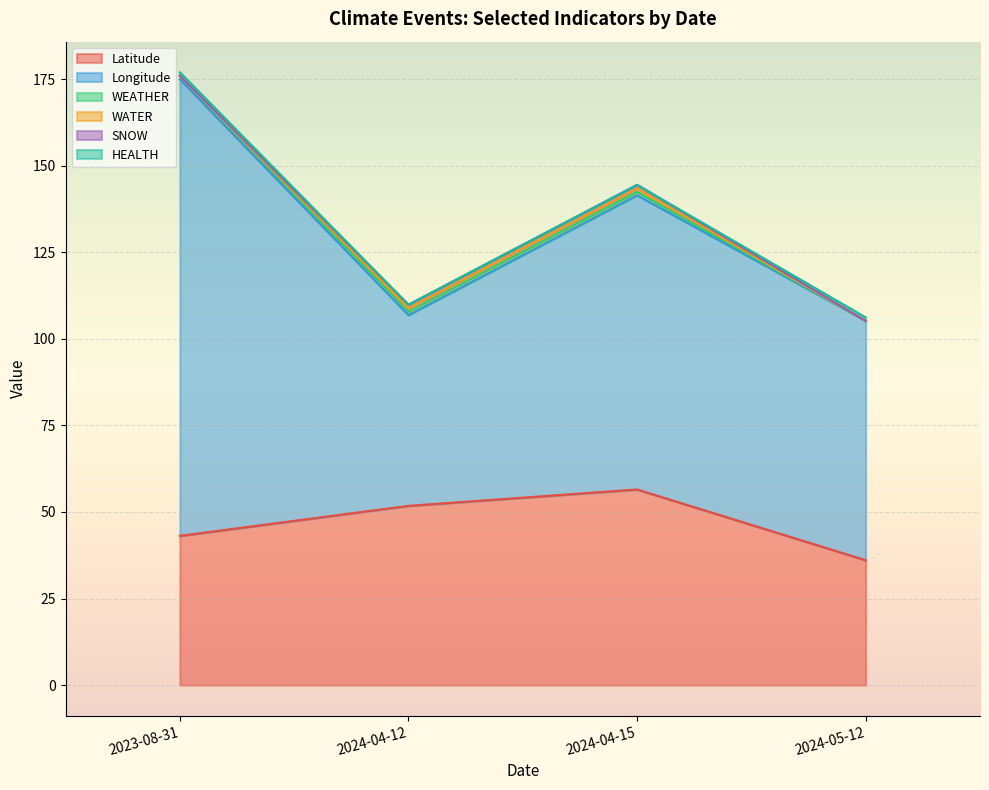

How many lines are shown in the chart?

6